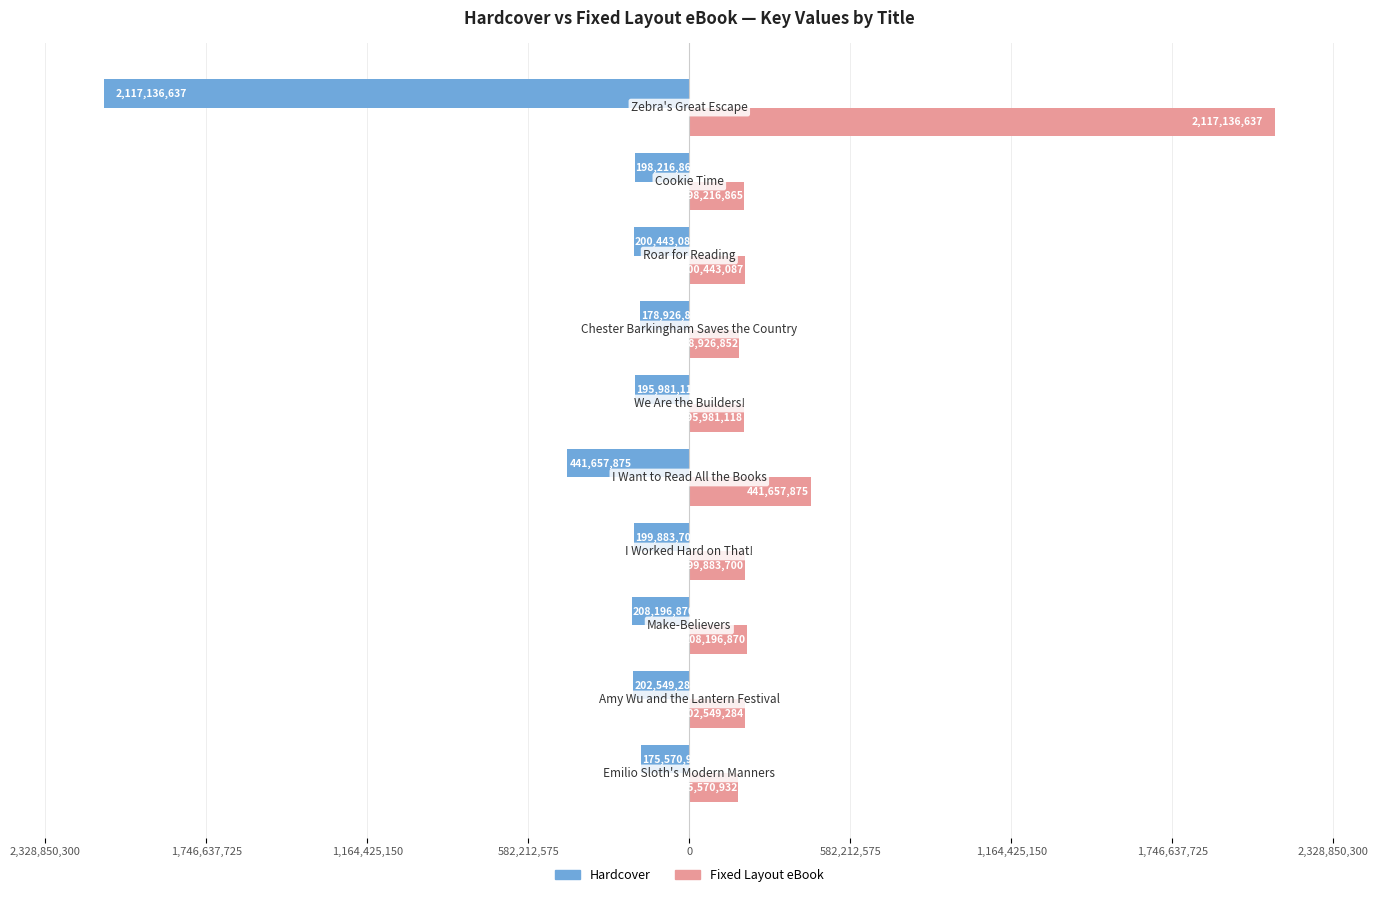

What are all the series names shown in the legend?

Hardcover, Fixed Layout eBook